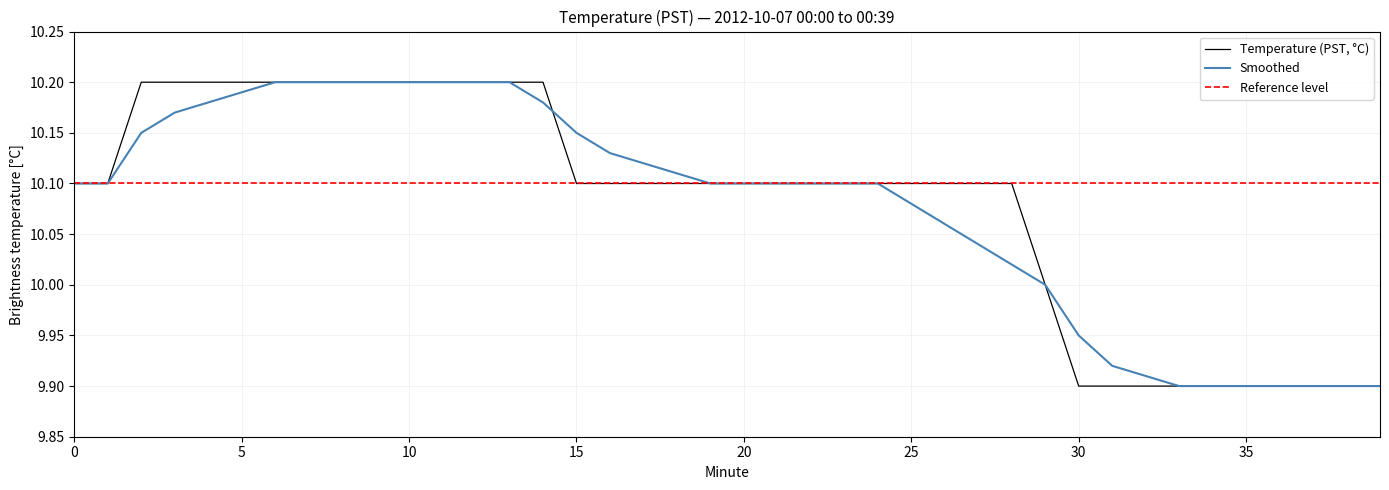

Which series has the largest total across all categories?

Reference level